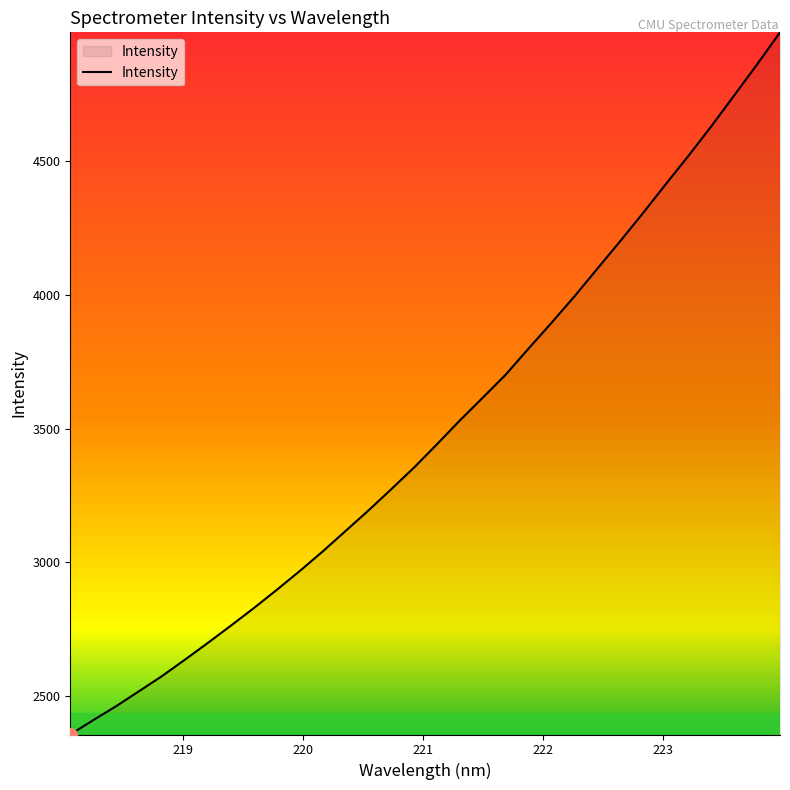

What is the average value?

3494.3